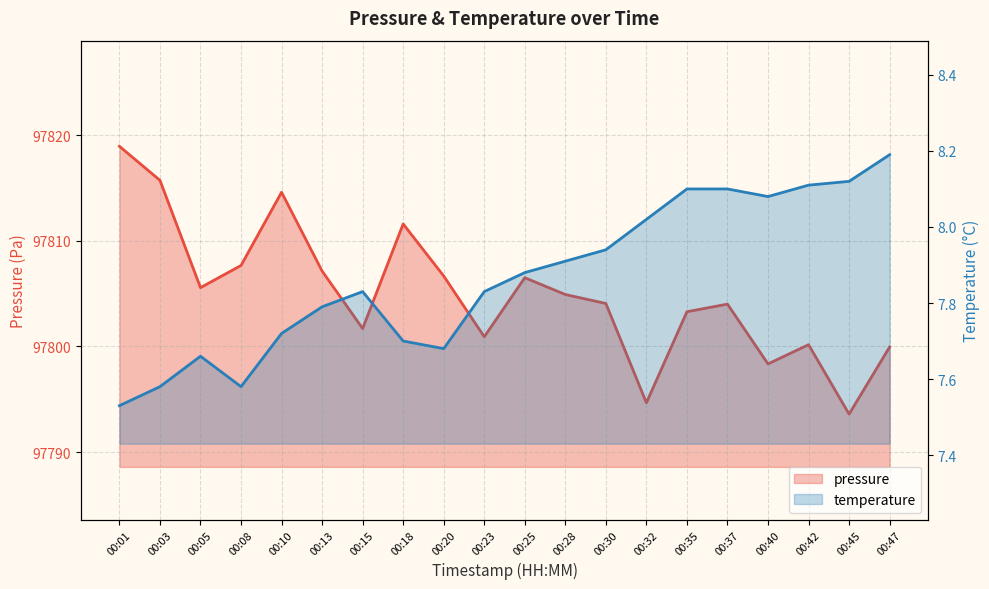

At which label is pressure closest to 97806?

00:05